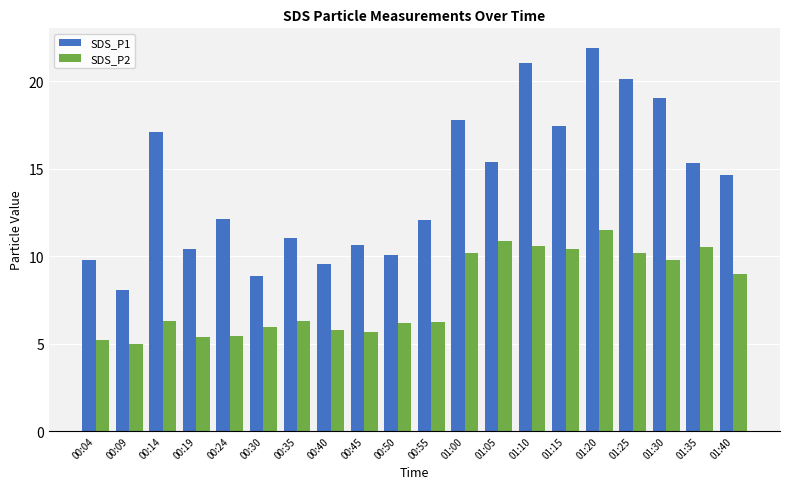

What is the value of the SDS_P2 bar at the 9th from the left?

5.7